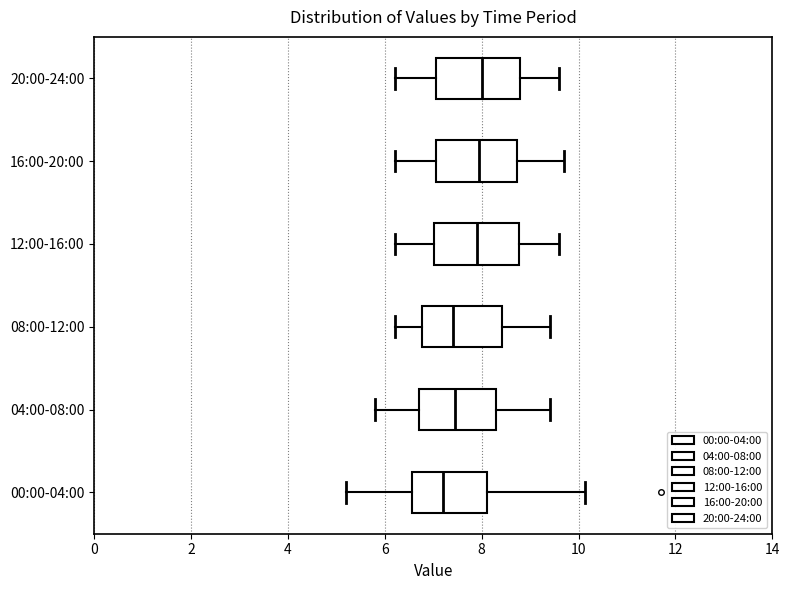

Reading bottom to top, transcribe this box plot: for each box, give where its median line is, the range the box spans, and where its two whiskers end, as read against the x-axis. The values are not printed on the chart, so give them approximately, as read against the axis.

00:00-04:00: median 7.2, box 6.6 to 8.2, whiskers 5.2 to 10.2
04:00-08:00: median 7.4, box 6.8 to 8.4, whiskers 5.8 to 9.4
08:00-12:00: median 7.4, box 6.8 to 8.4, whiskers 6.2 to 9.4
12:00-16:00: median 8.0, box 7.0 to 8.8, whiskers 6.2 to 9.6
16:00-20:00: median 8.0, box 7.0 to 8.8, whiskers 6.2 to 9.8
20:00-24:00: median 8.0, box 7.0 to 8.8, whiskers 6.2 to 9.6